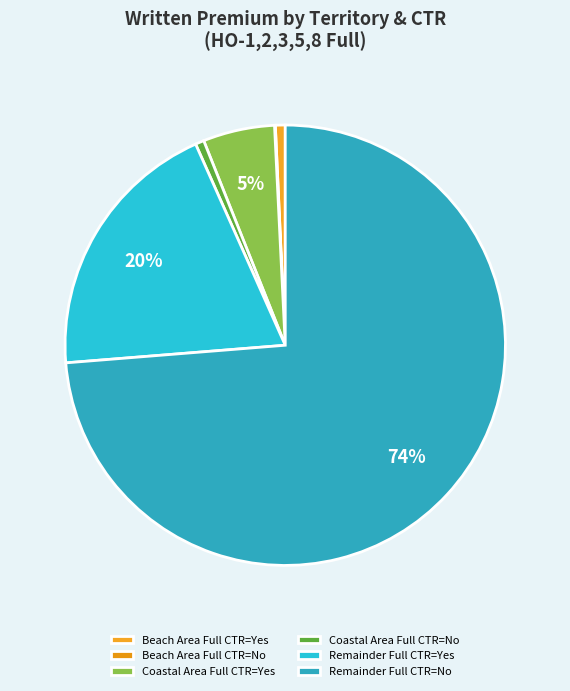

Approximately how many times larger is the value at Coastal Area Full CTR=No compared to Beach Area Full CTR=No?

10.7